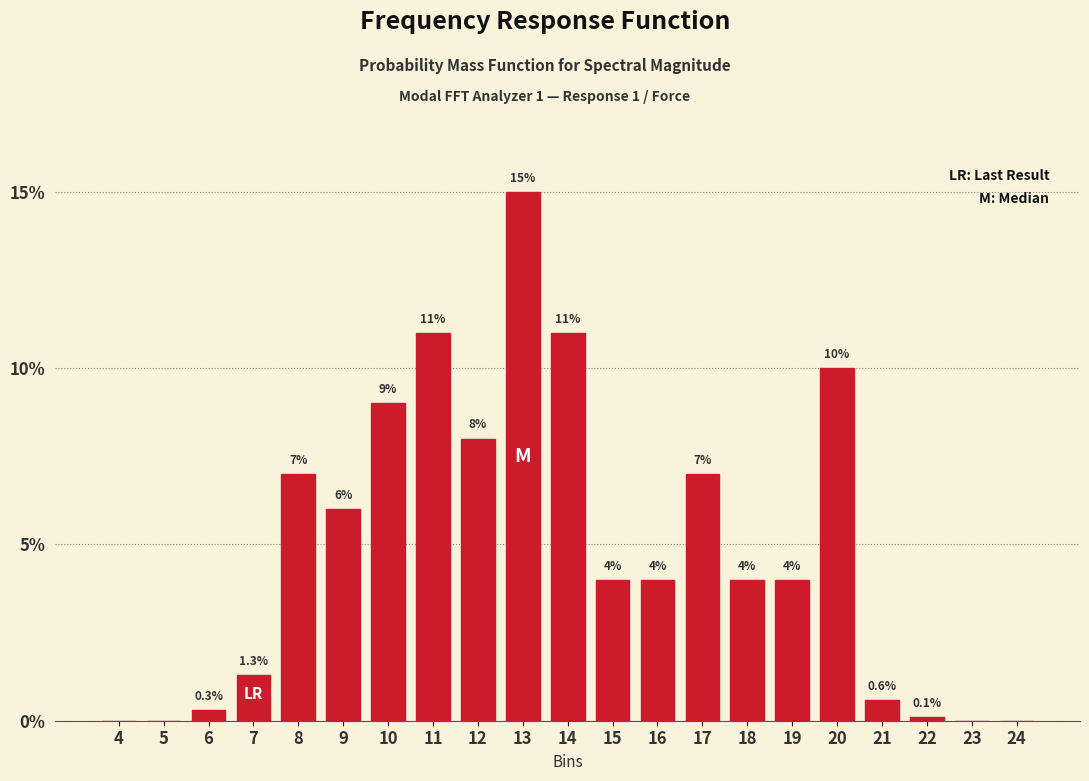

Reading left to right, extract all data points from this chart.

4=0.0	5=0.0	6=0.3	7=1.3	8=7.0	9=6.0	10=9.0	11=11.0	12=8.0	13=15.0	14=11.0	15=4.0	16=4.0	17=7.0	18=4.0	19=4.0	20=10.0	21=0.6	22=0.1	23=0.0	24=0.0